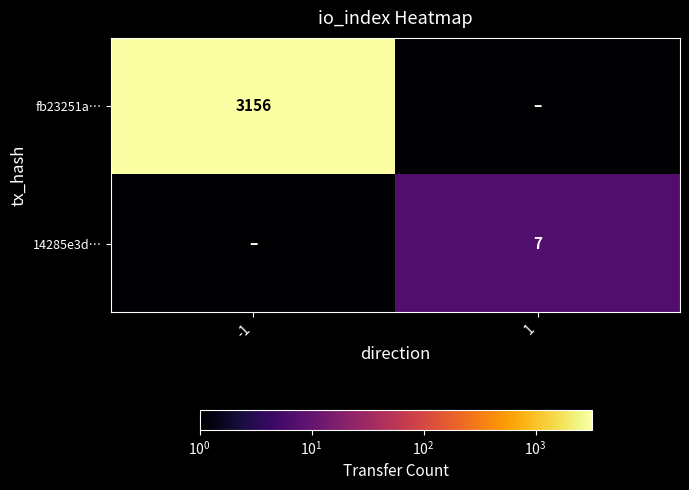

Is it true that fb23251a… equals 1093 at -1?

False